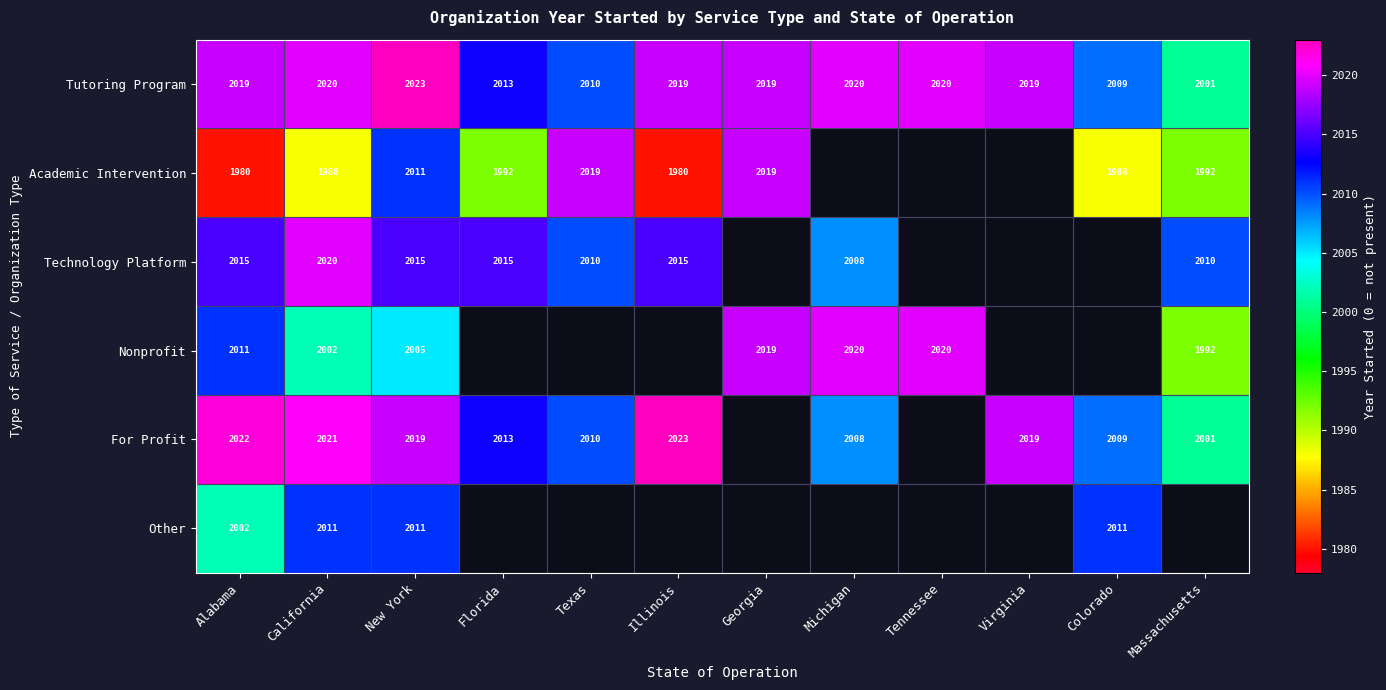

At which label does Tutoring Program reach its minimum?

Massachusetts